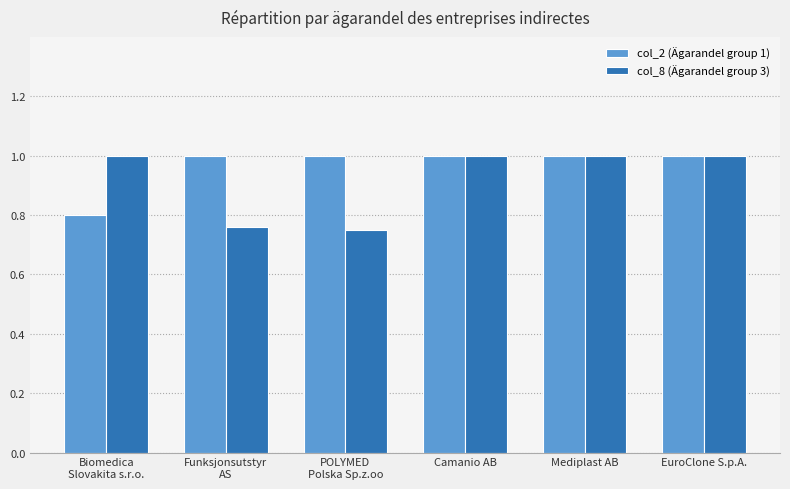

What is the maximum value shown in the chart?

1.0